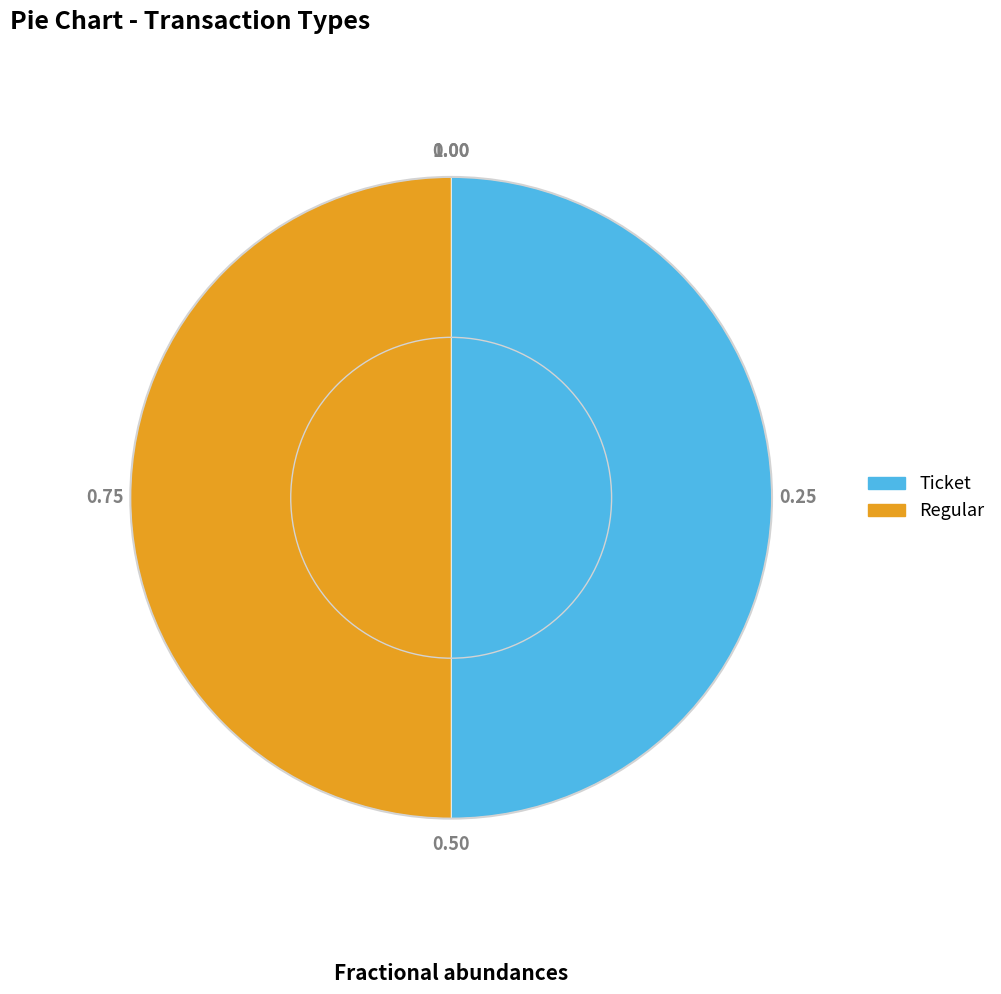

Count the number of slices in the pie.

2